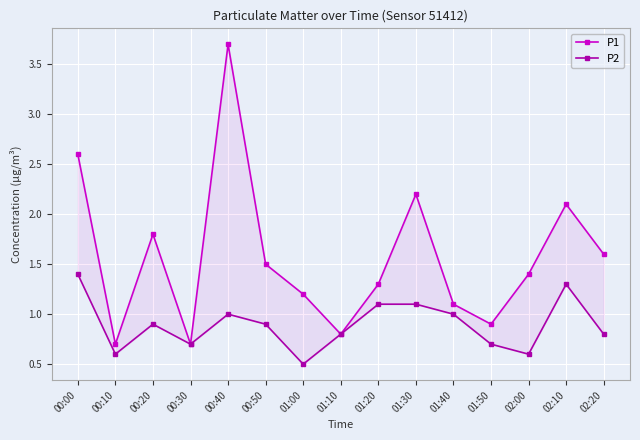

What is the lowest value of the P2 series?

0.5